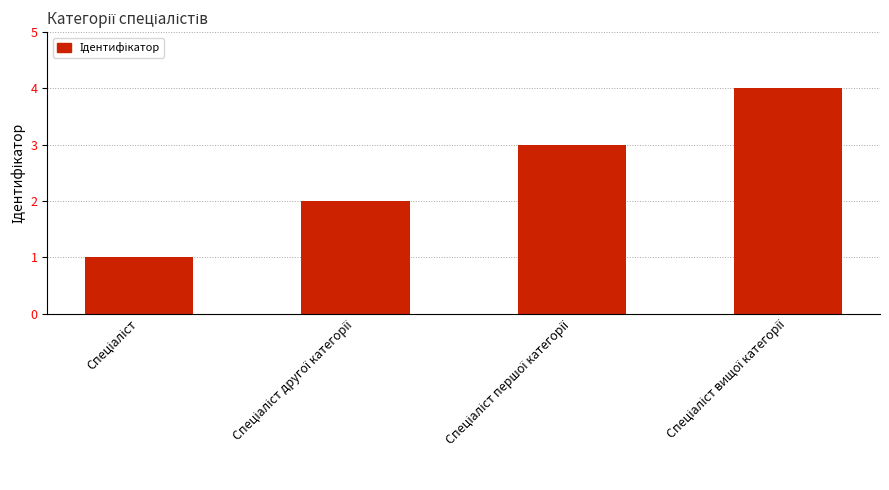

What is the difference between the maximum and minimum values?

3